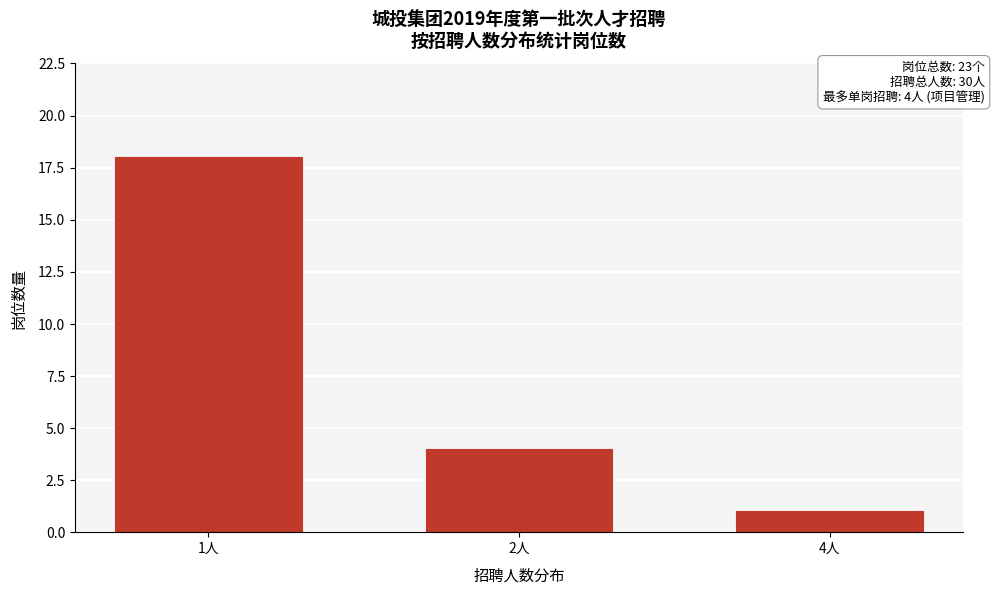

Reading right to left, transcribe all the data shown in this chart.

1	4	18